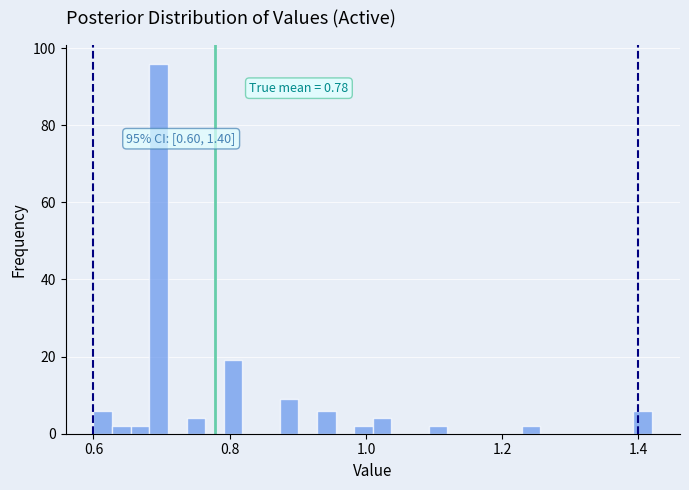

Read against the x-axis, roughly where is the centre of the tallest bar?

0.70